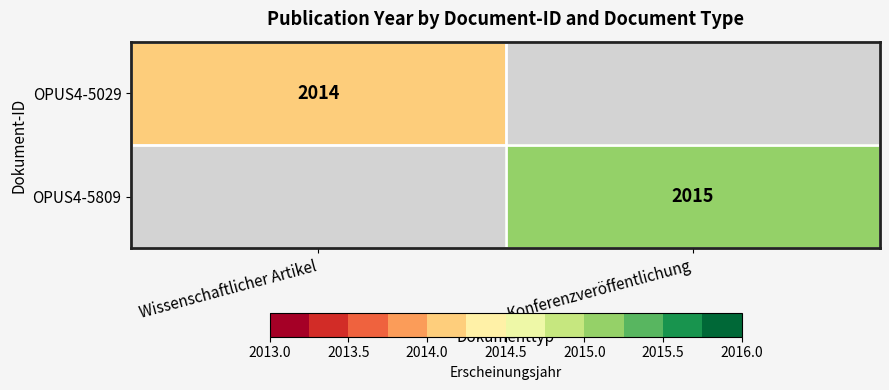

The value of OPUS4-5029 at Wissenschaftlicher Artikel is 2014. True or false?

True